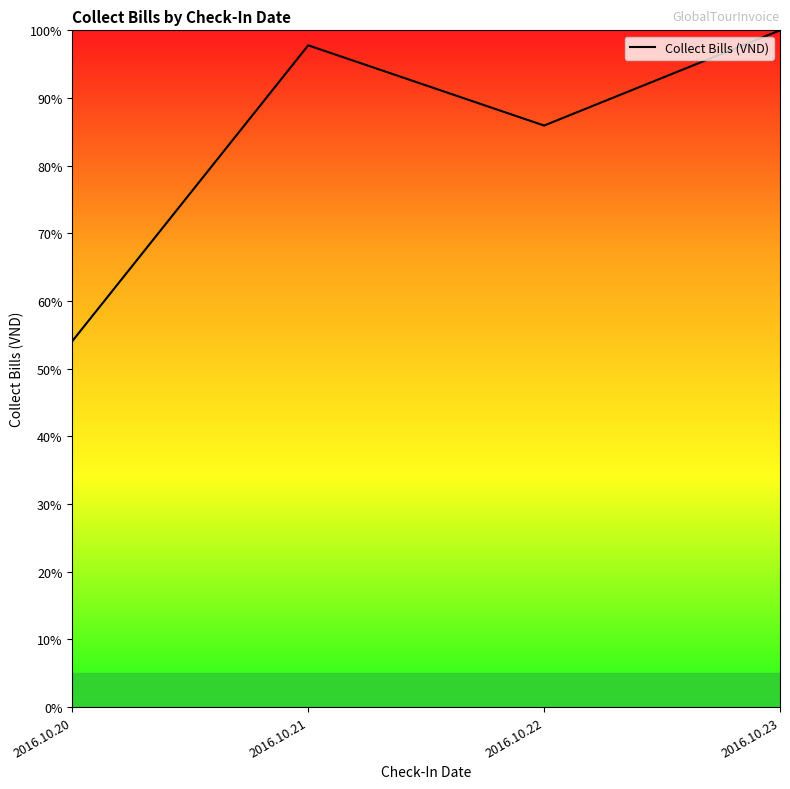

What is the sum of the values at 2016.10.21 and 2016.10.23?

197.8